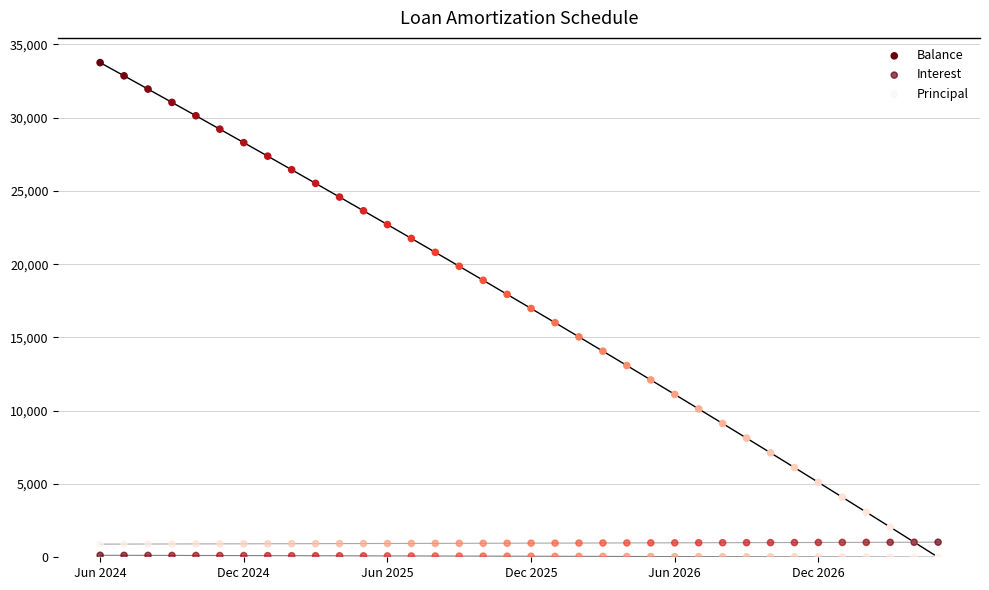

What are all the series names shown in the legend?

Balance, Interest, Principal